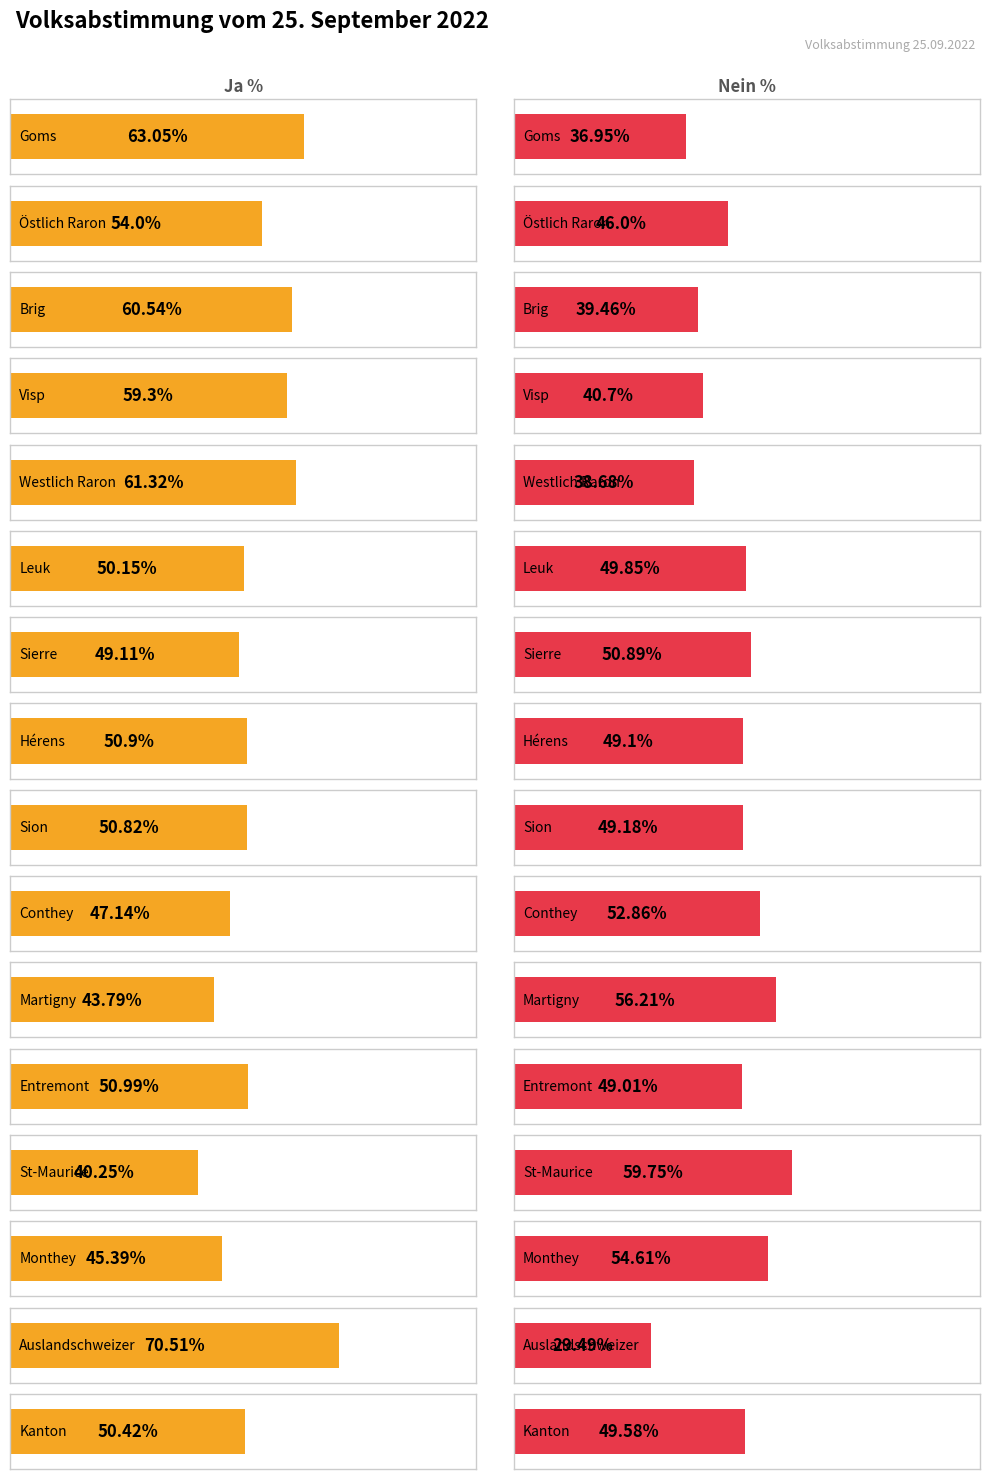

What is the difference between the second highest and minimum values in the Ja % series?

22.8